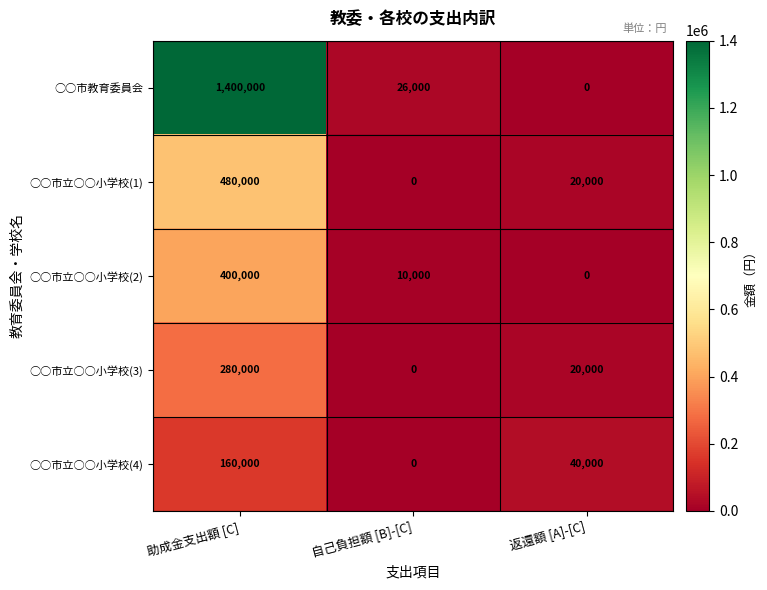

How many distinct data groups are displayed?

5